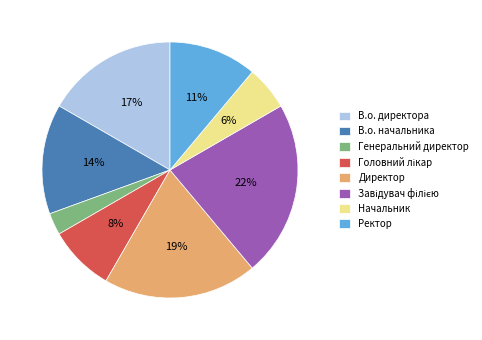

Combined, do В.о. директора and Директор account for over 50%?

No